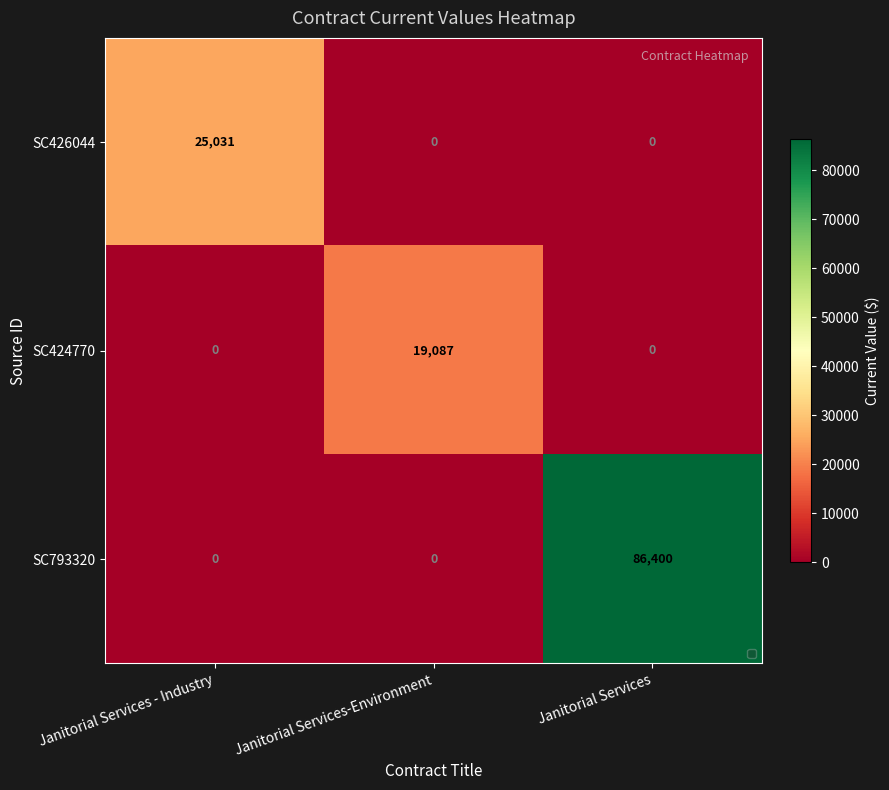

Rank the series by their maximum value, from lowest to highest.

SC424770, SC426044, SC793320